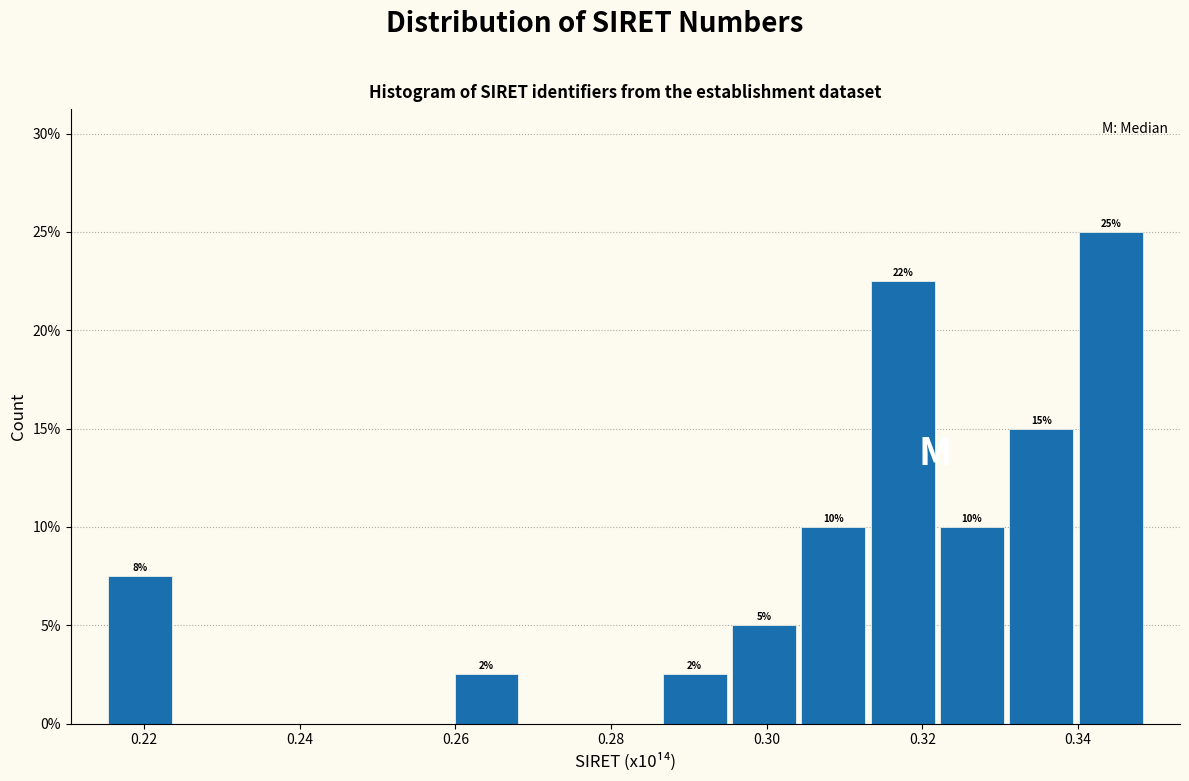

Which range on the x-axis has the tallest bar?

0.340 to 0.348